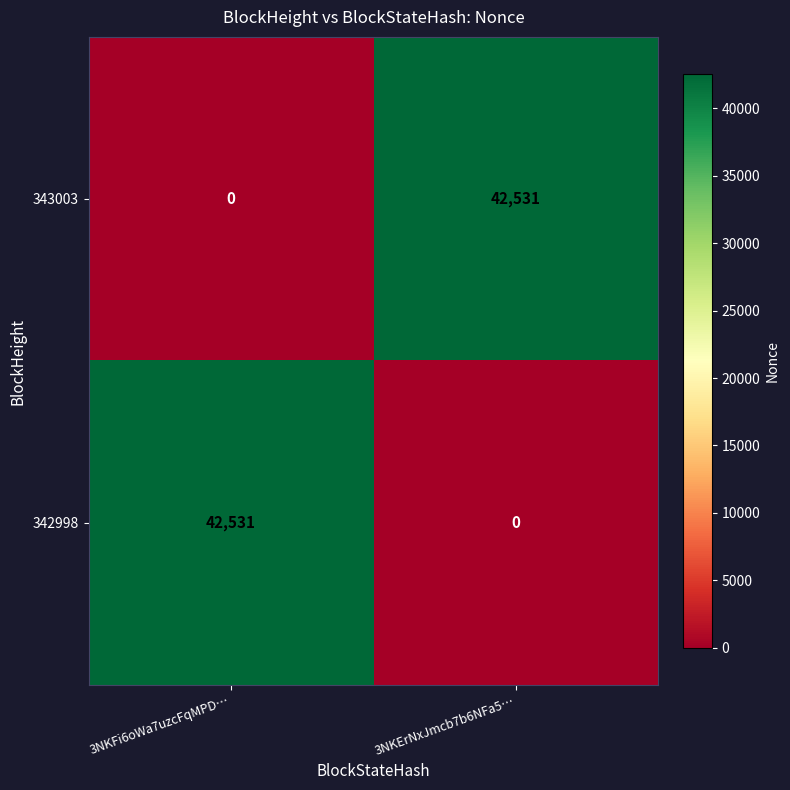

What is the average value of the 342998 series?

21266